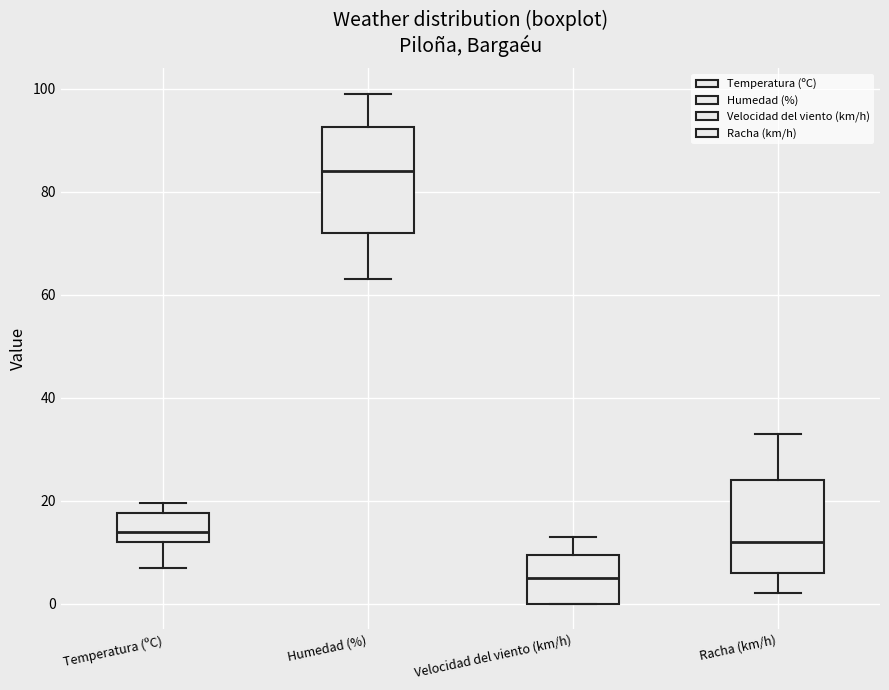

Reading left to right, read every box against the y-axis: the position of its median line, the range the box covers, and the ends of its whiskers. The values are not printed on the chart, so give them approximately, as read against the axis.

Temperatura (ºC): median 14, box 12 to 18, whiskers 6 to 20
Humedad (%): median 84, box 72 to 92, whiskers 64 to 100
Velocidad del viento (km/h): median 6, box 0 to 10, whiskers 0 to 14
Racha (km/h): median 12, box 6 to 24, whiskers 2 to 34